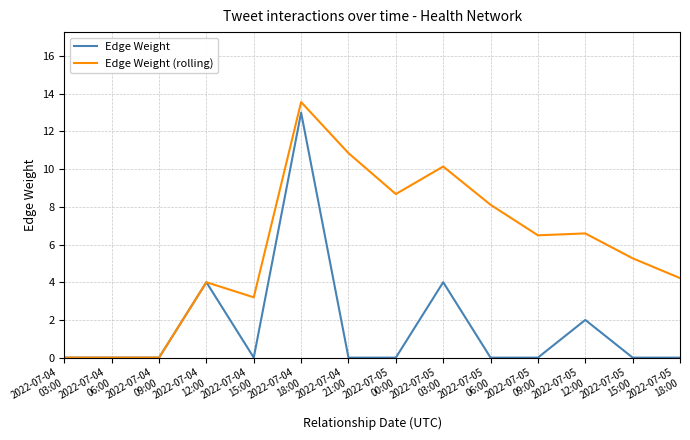

List the series in order of their overall mean, lowest first.

Edge Weight, Edge Weight (rolling)